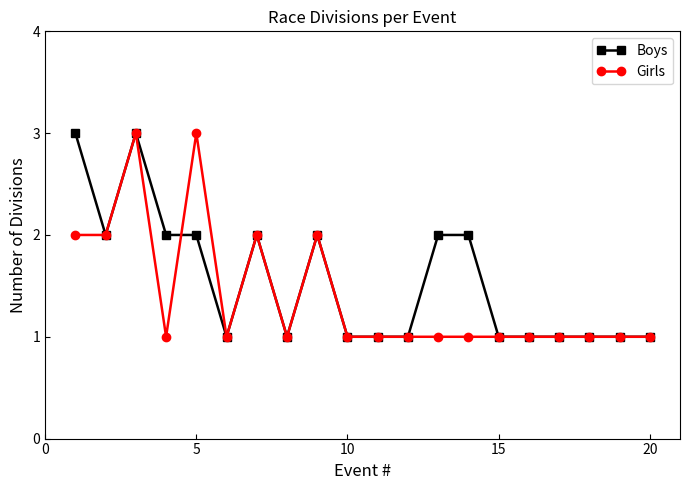

How many lines are shown in the chart?

2